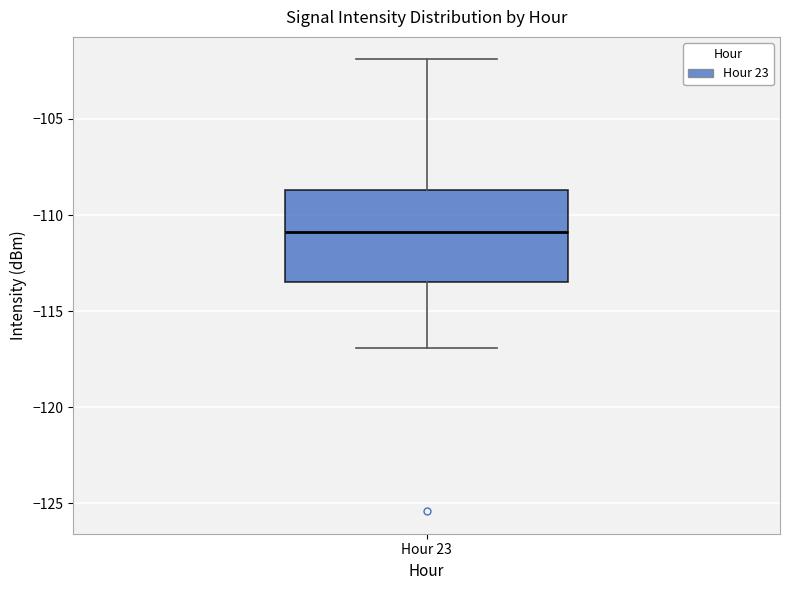

Transcribe this box plot: give where the median line is, the range the box spans, and where the two whiskers end, as read against the y-axis. The values are not printed on the chart, so give them approximately, as read against the axis.

median -111.0, box -113.5 to -108.5, whiskers -117.0 to -102.0